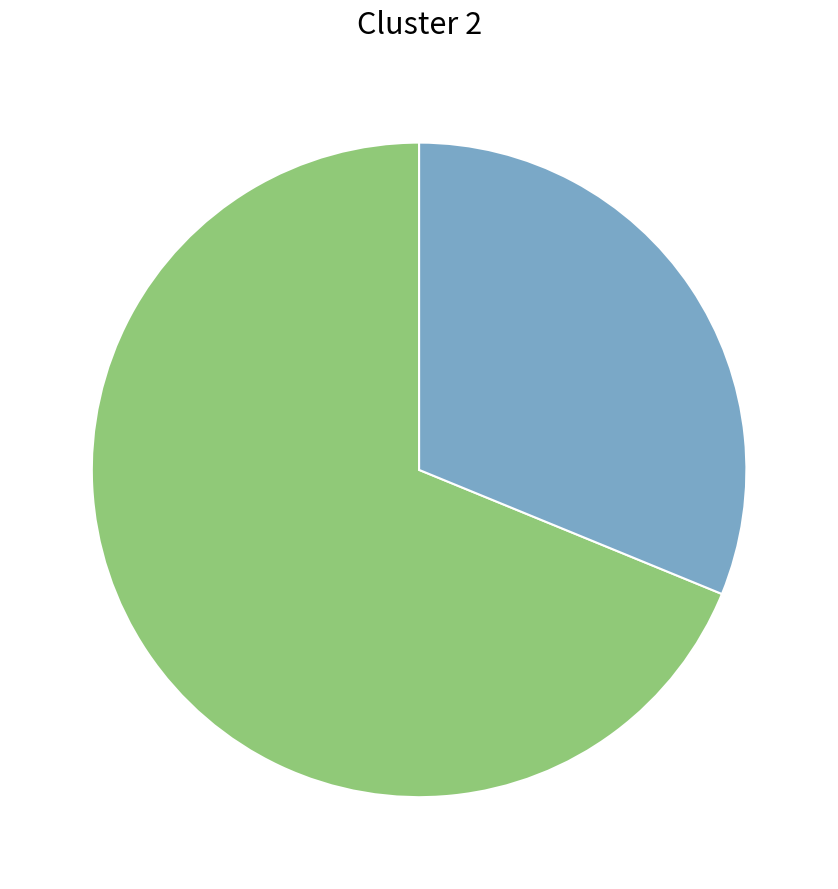

Is there a majority slice in this chart?

Yes